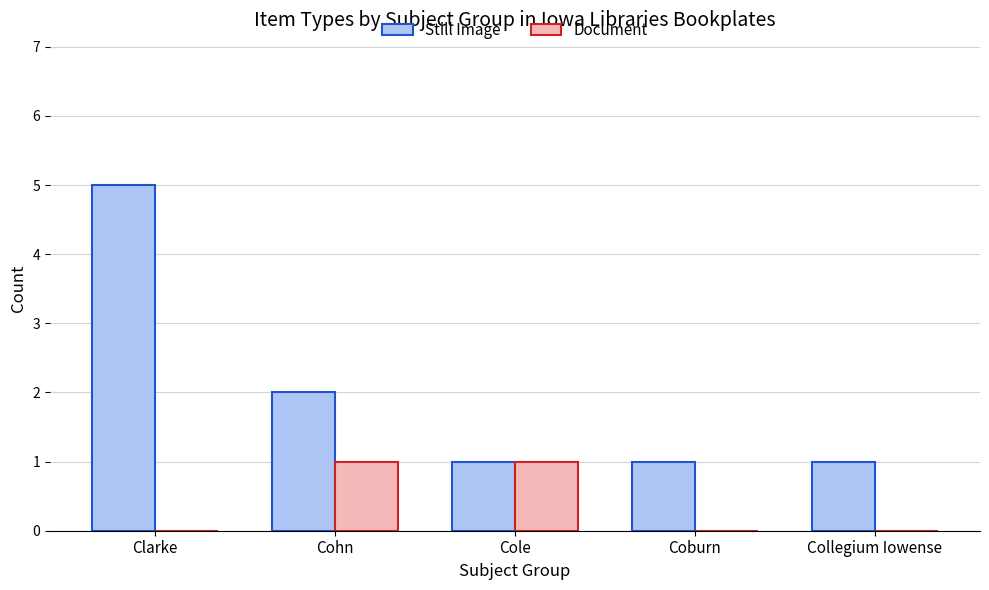

The value of Still Image at Collegium Iowense is 1. True or false?

True